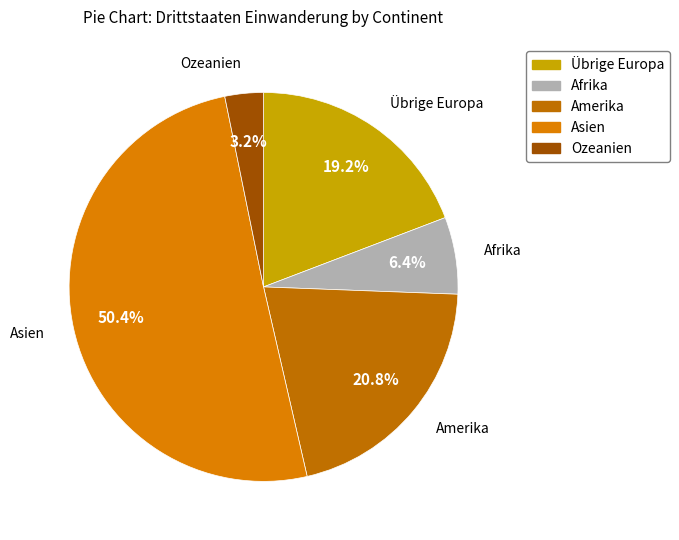

Rank the categories by value from highest to lowest.

Asien, Amerika, Übrige Europa, Afrika, Ozeanien